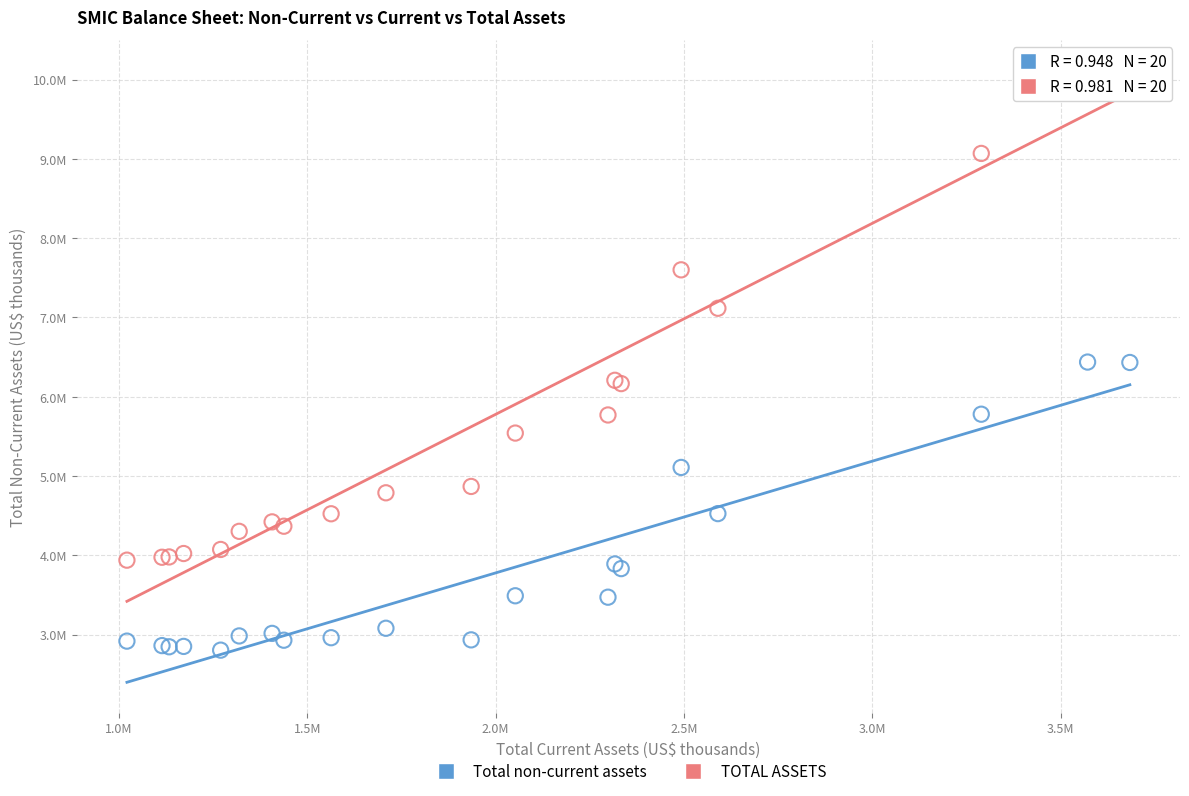

Which series contains the lowest Y value?

Total non-current assets